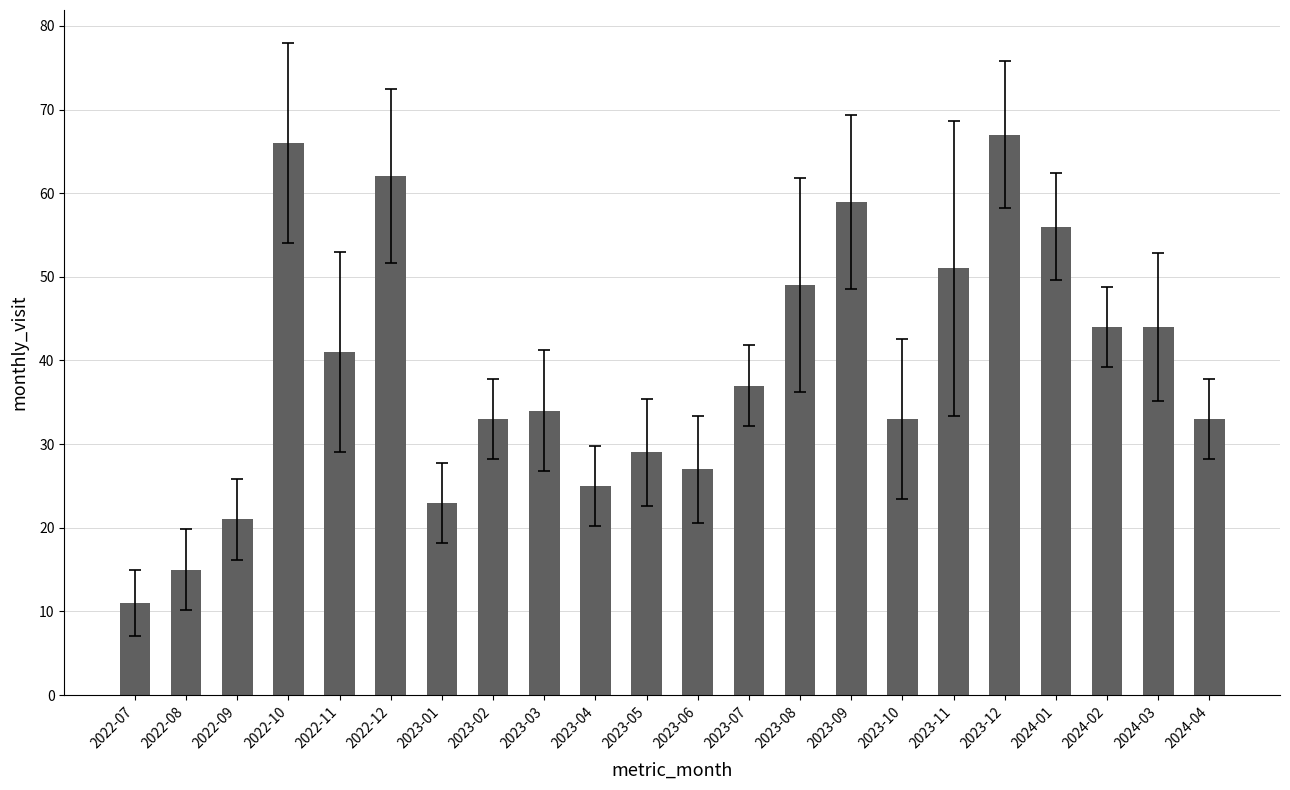

What is the approximate value at 2023-05?

29